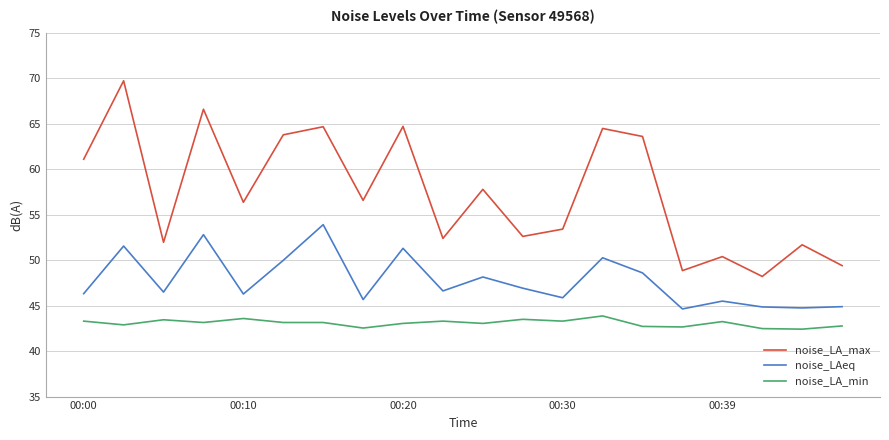

What is the average value of the noise_LA_min series?

43.1